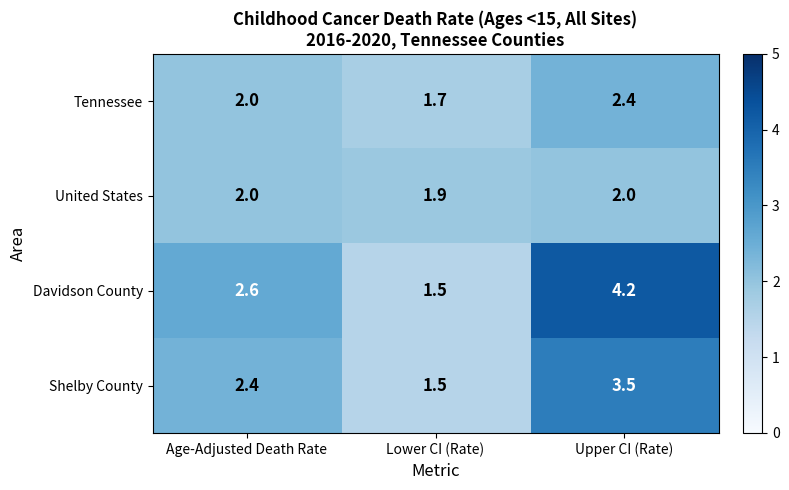

At which category does the chart reach its minimum across all series?

Lower CI (Rate)